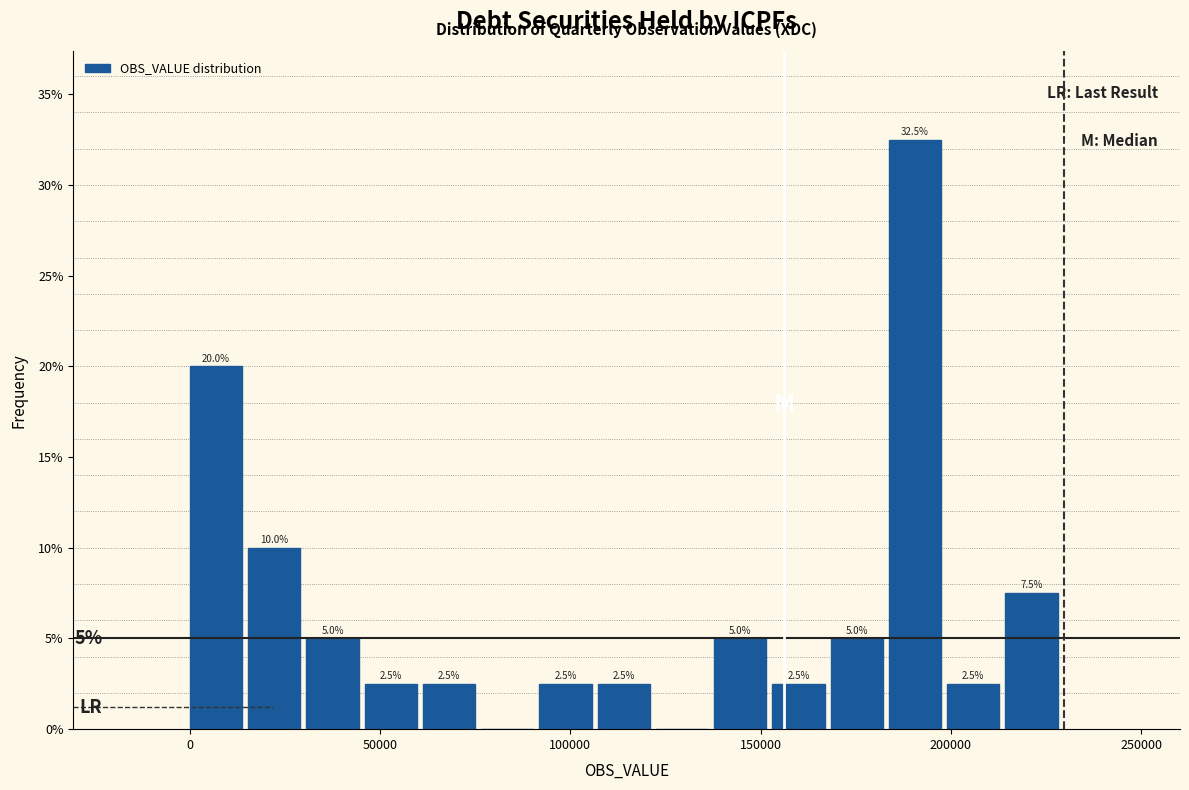

Around what value on the x-axis is the tallest bar? Give the approximate position of its centre, as read against the axis.

190000